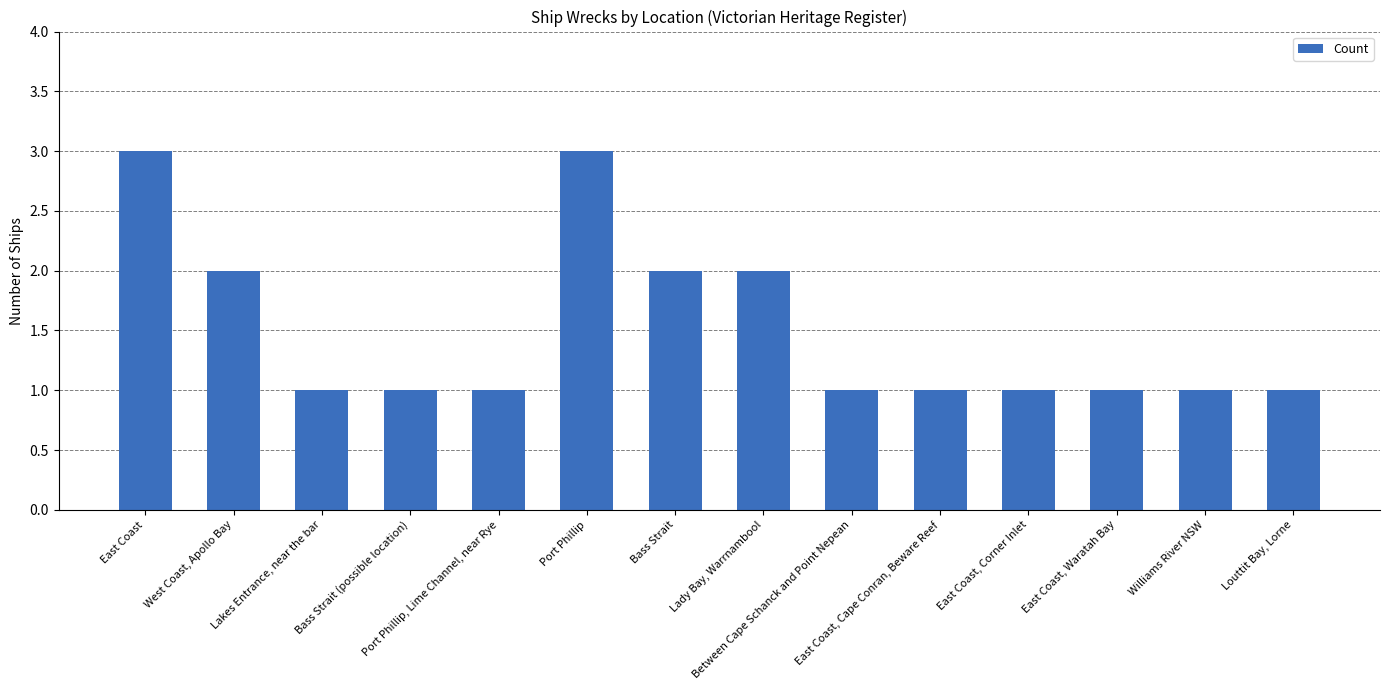

Which has a higher value, Between Cape Schanck and Point Nepean or West Coast, Apollo Bay?

West Coast, Apollo Bay